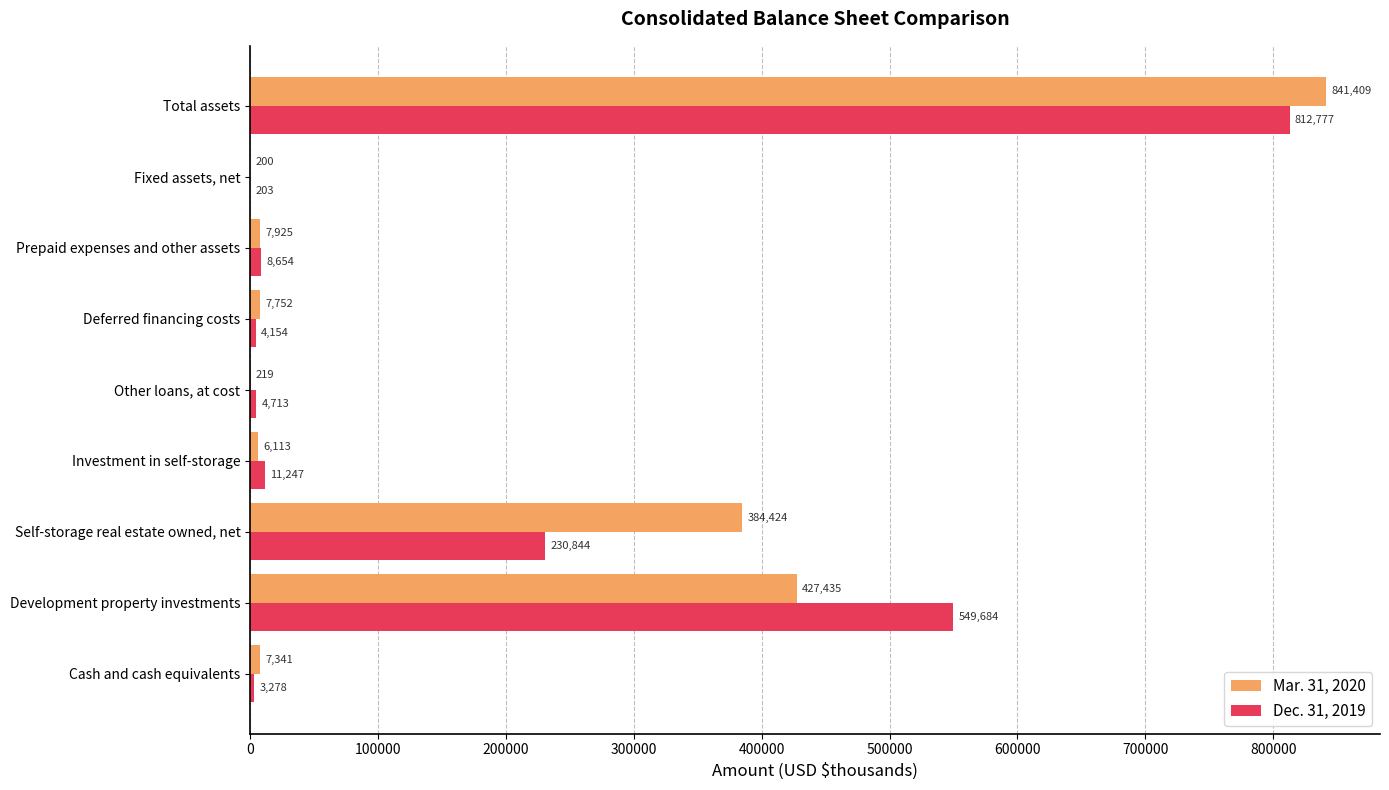

What is the highest value of the Dec. 31, 2019 series?

812777